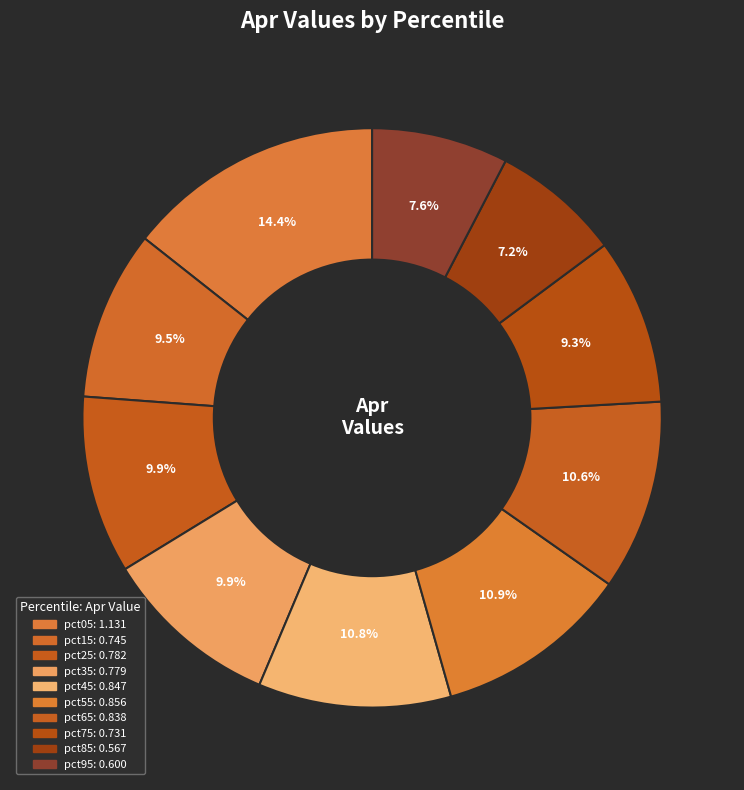

What percentage is the pct95 slice, to the nearest percent?

8%